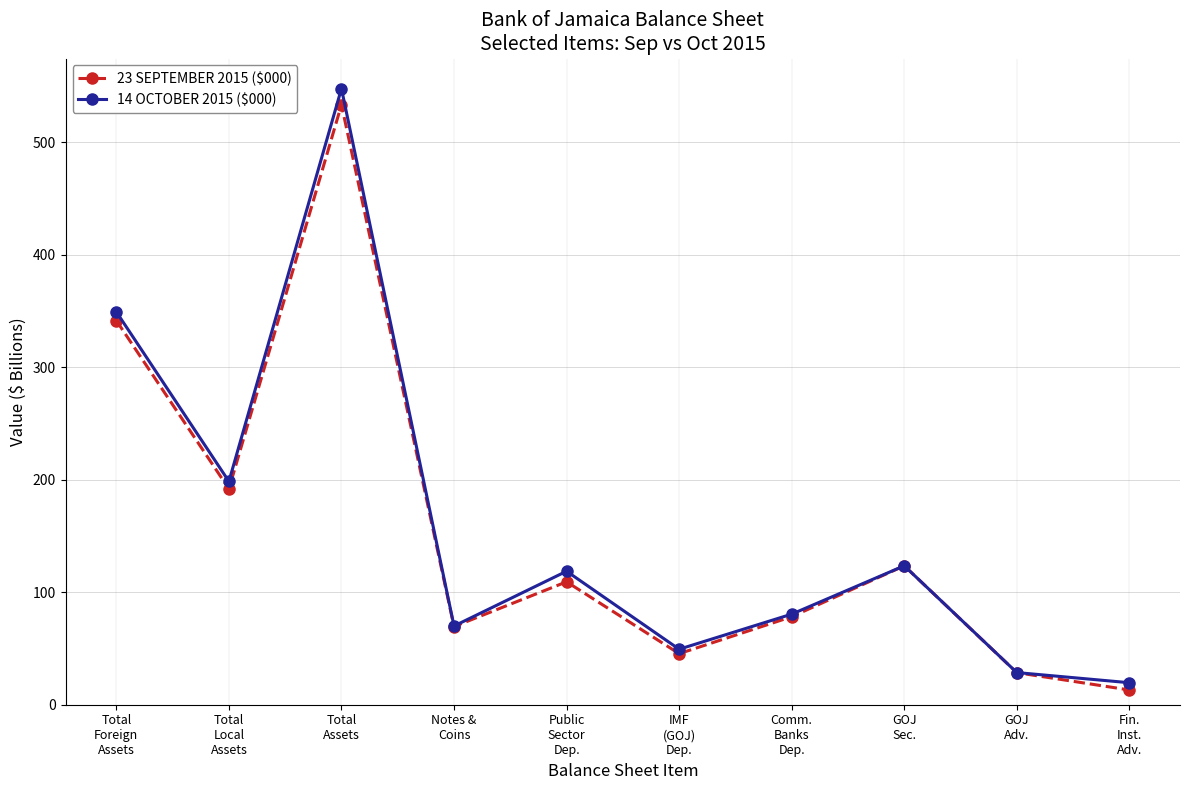

Which series has the largest range (max minus min)?

14 OCTOBER 2015 ($000)